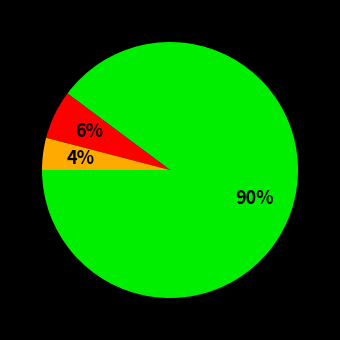

To the nearest percent, what is the average slice percentage?

33%